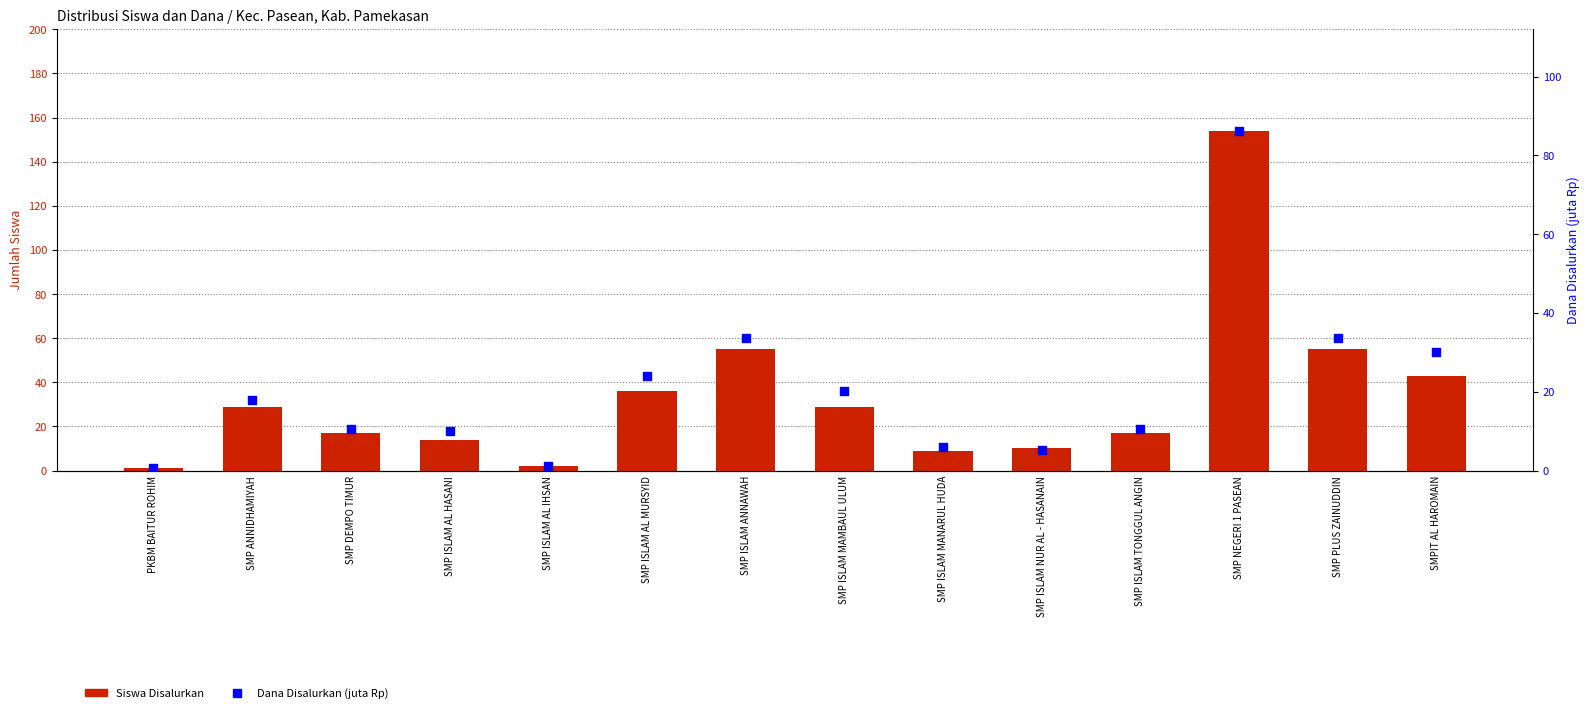

Which series has the largest total across all categories?

Siswa Disalurkan